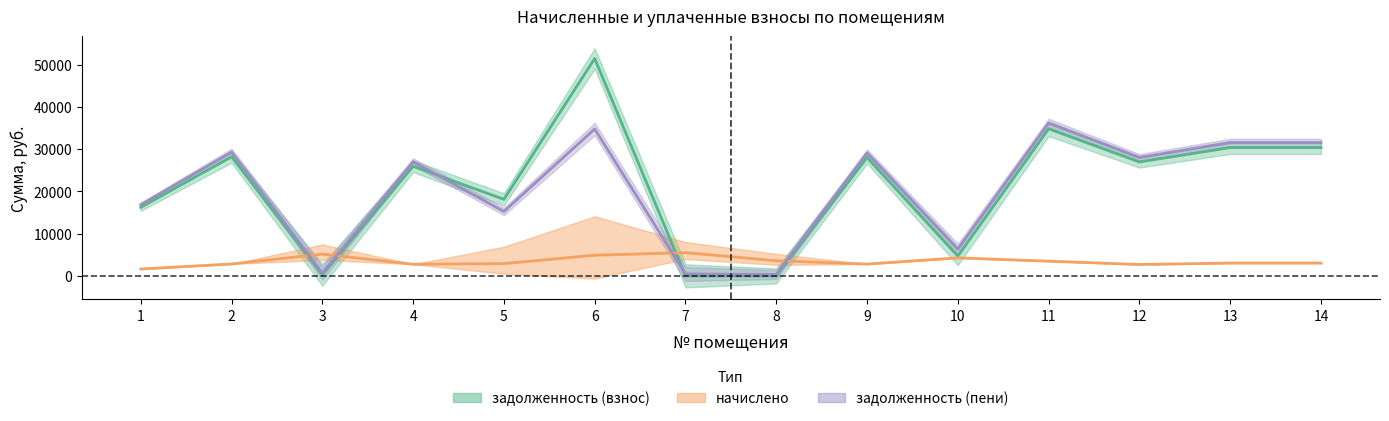

What is the value of the задолженность (взнос) point at the 1st from the left?

16222.0